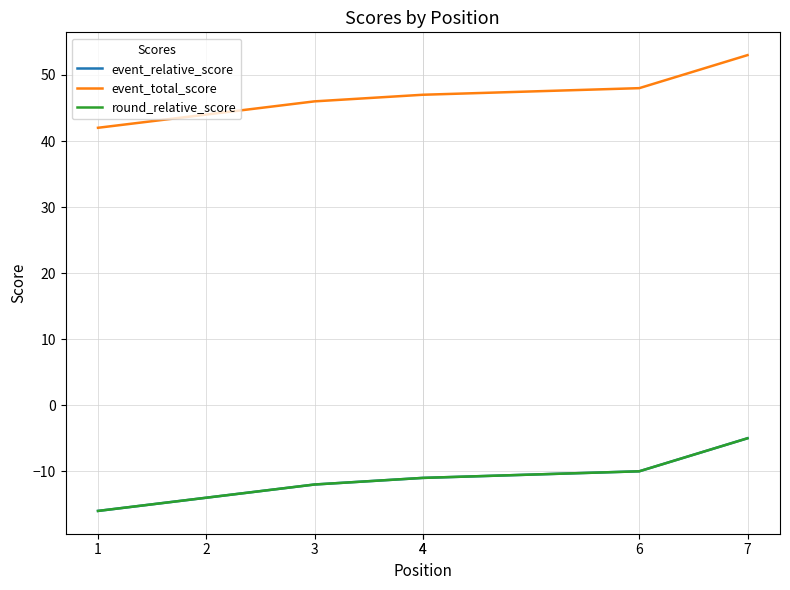

Between 3 and 2, which is larger?

3